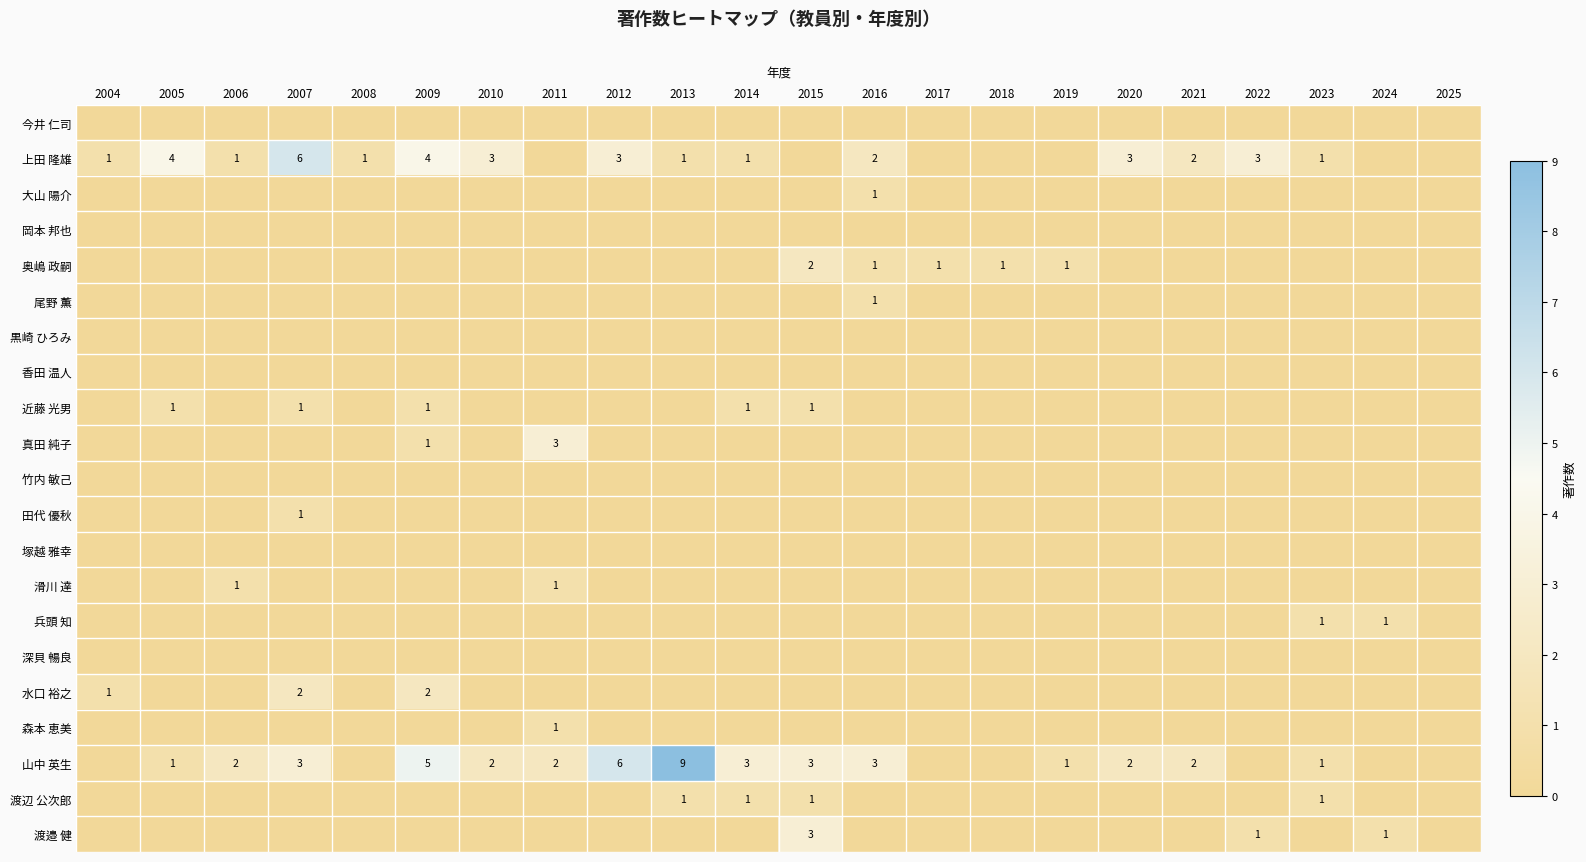

List the series in order of their peak value, lowest first.

今井 仁司, 岡本 邦也, 黒崎 ひろみ, 香田 温人, 竹内 敏己, 塚越 雅幸, 深貝 暢良, 大山 陽介, 尾野 薫, 近藤 光男, 田代 優秋, 滑川 達, 兵頭 知, 森本 恵美, 渡辺 公次郎, 奥嶋 政嗣, 水口 裕之, 真田 純子, 渡邉 健, 上田 隆雄, 山中 英生